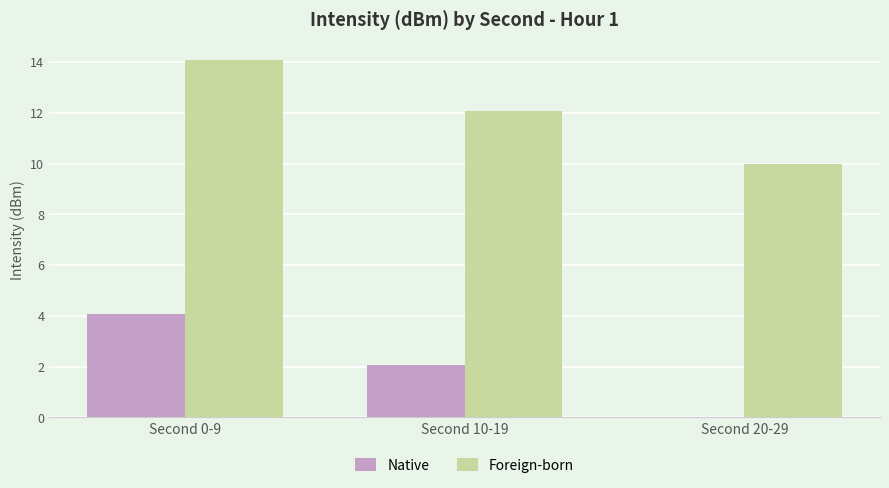

What is the highest value of the Native series?

4.1